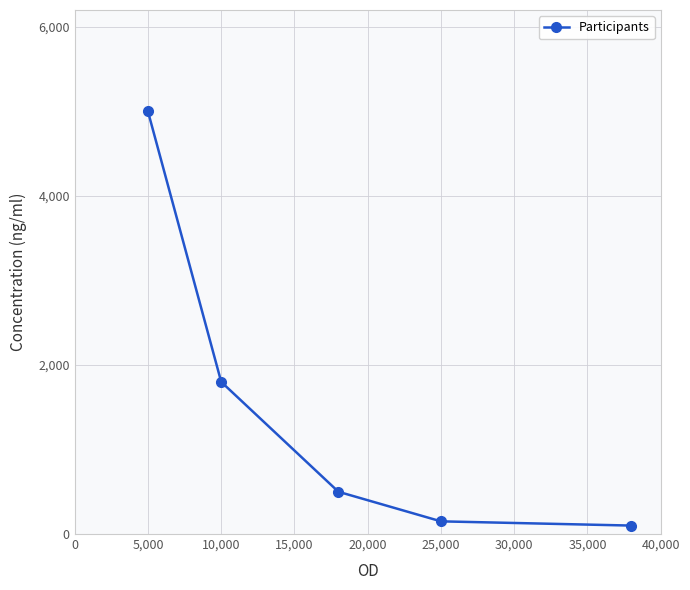

How many values are below 500?

2